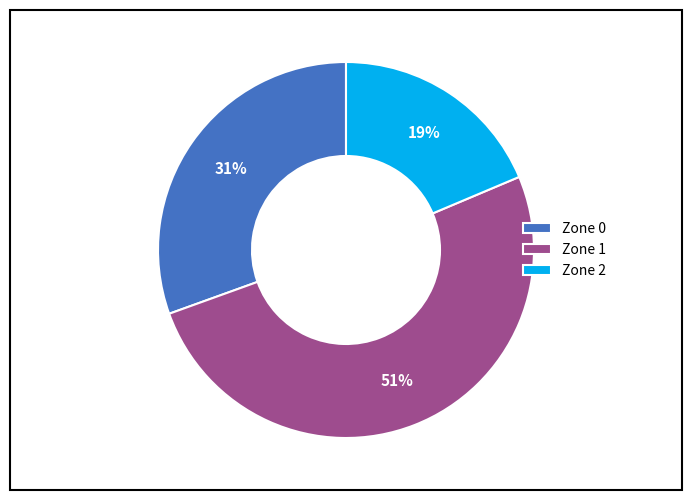

Which category has the biggest portion of the pie?

Zone 1